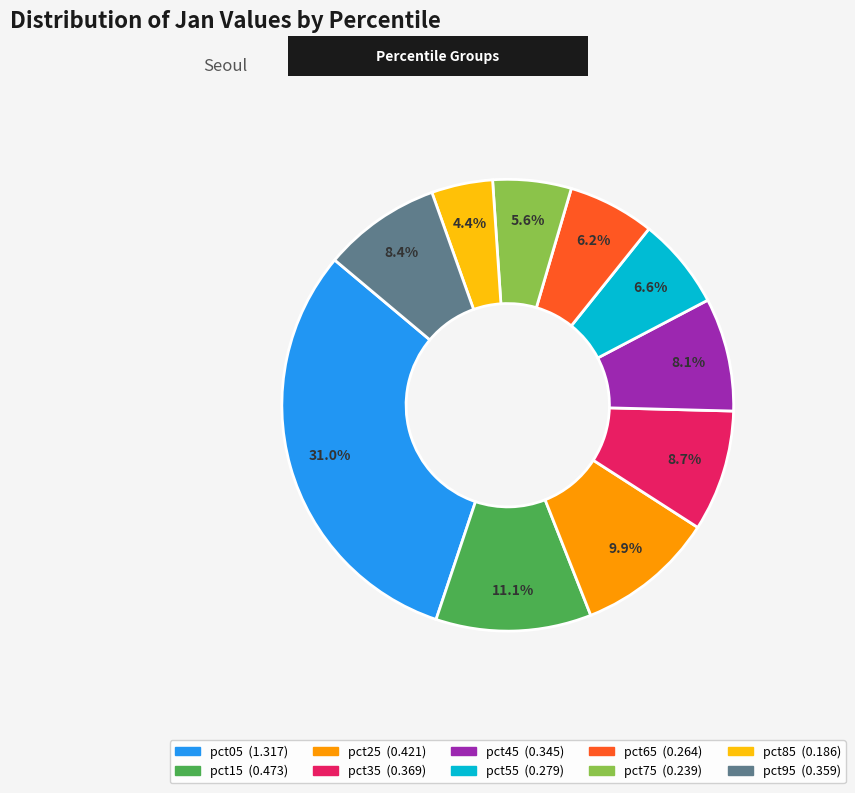

To the nearest percent, what percentage of the pie is pct15?

11%